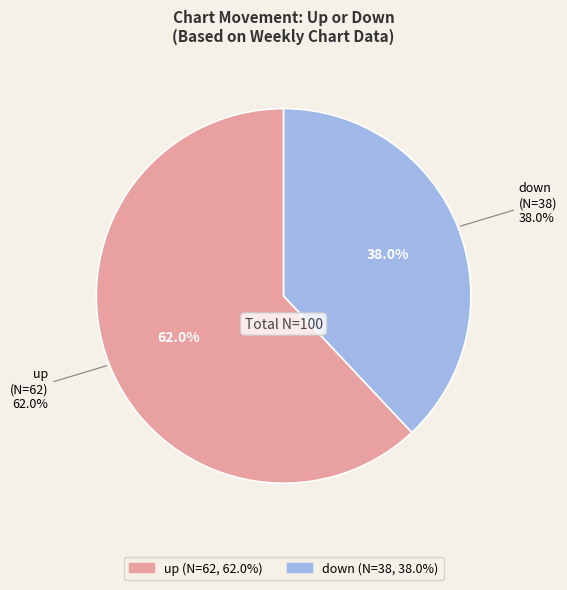

Combined, what portion of the pie is up and down?

100.0%